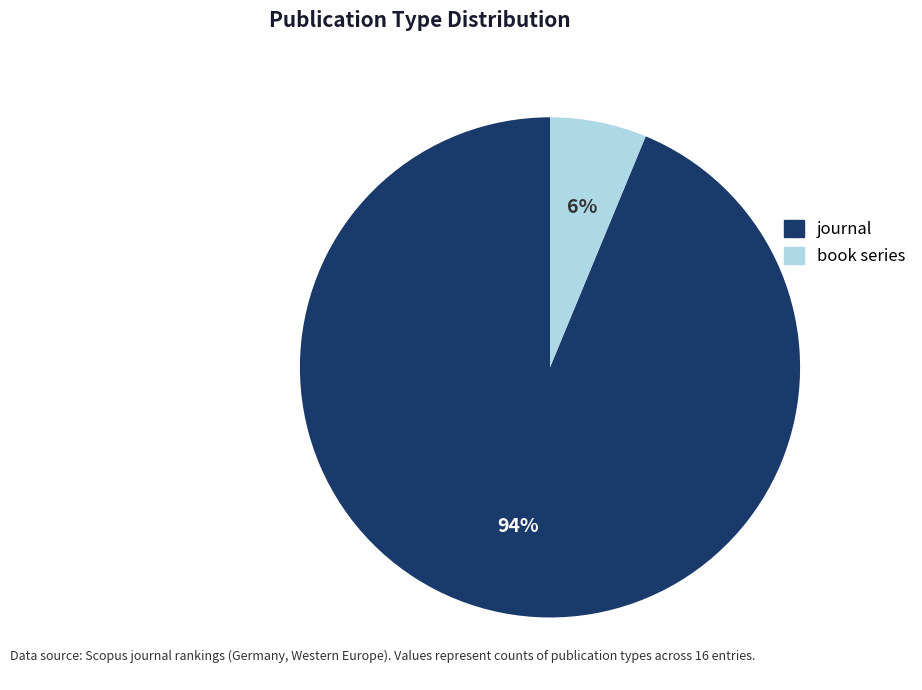

Combined, do journal and book series account for over 50%?

Yes